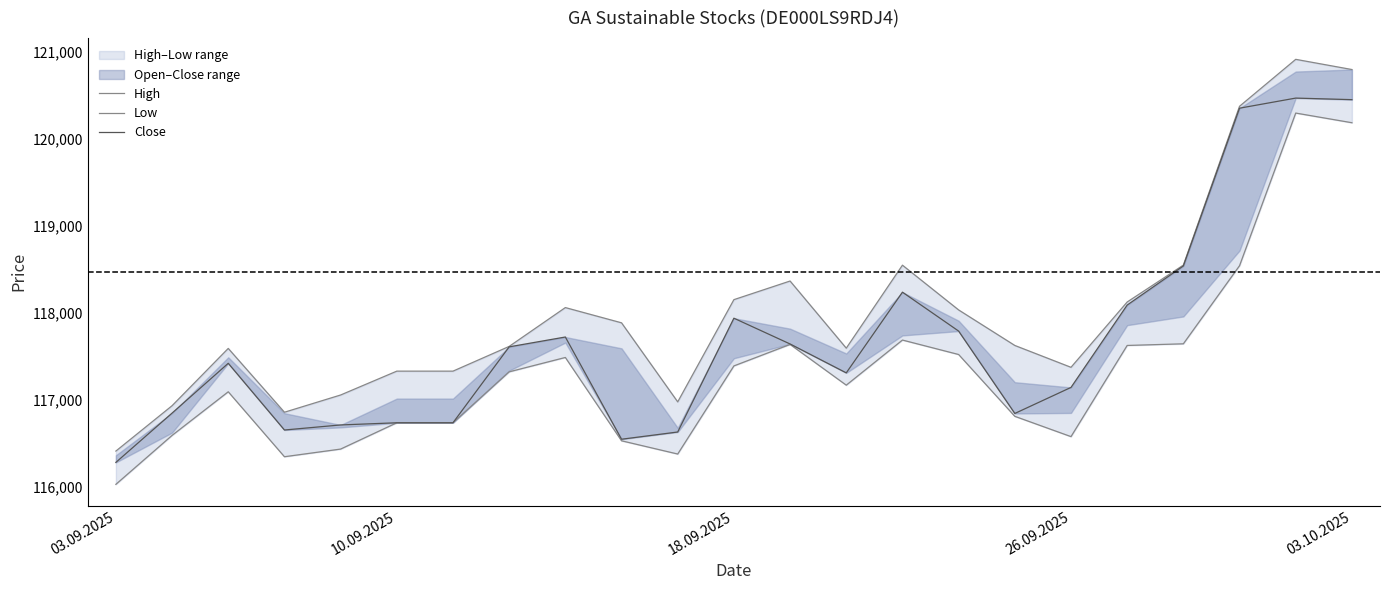

What is the spread (max minus min) of values at 03.10.2025?

611